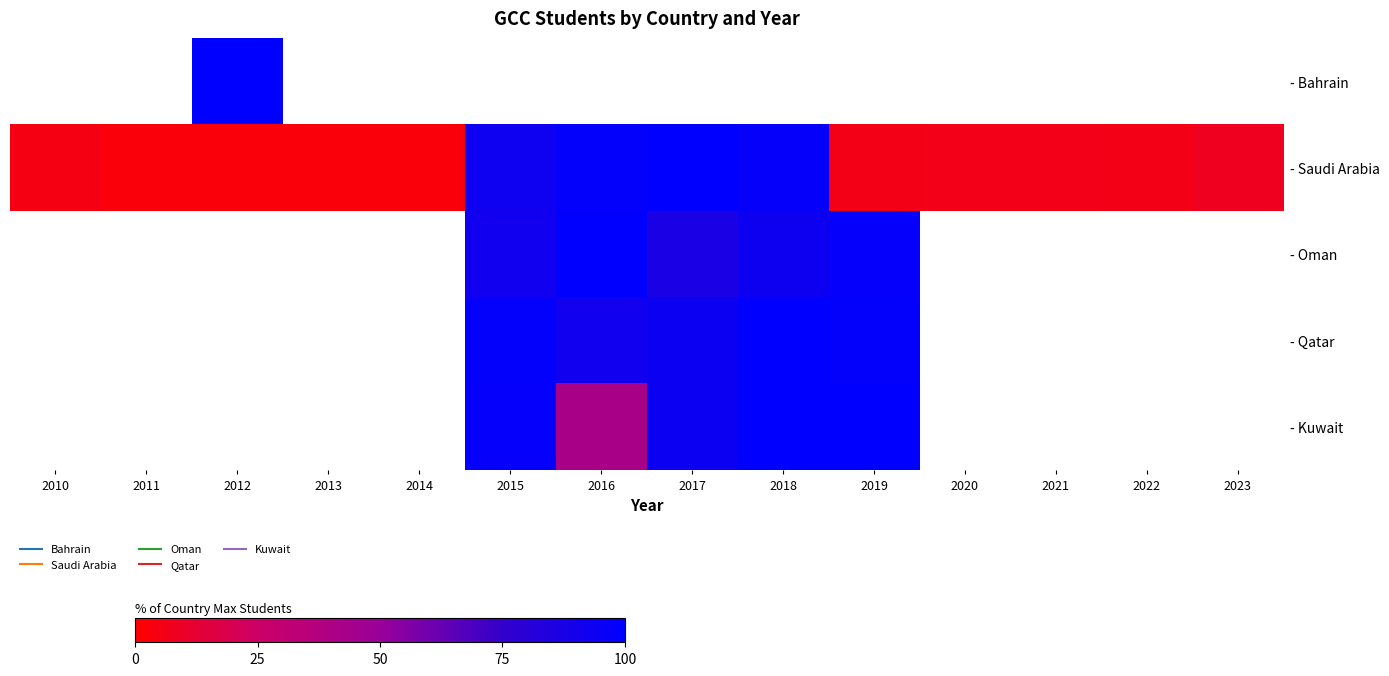

What is the difference between the second highest and second lowest values in the - Saudi Arabia series?

95.3